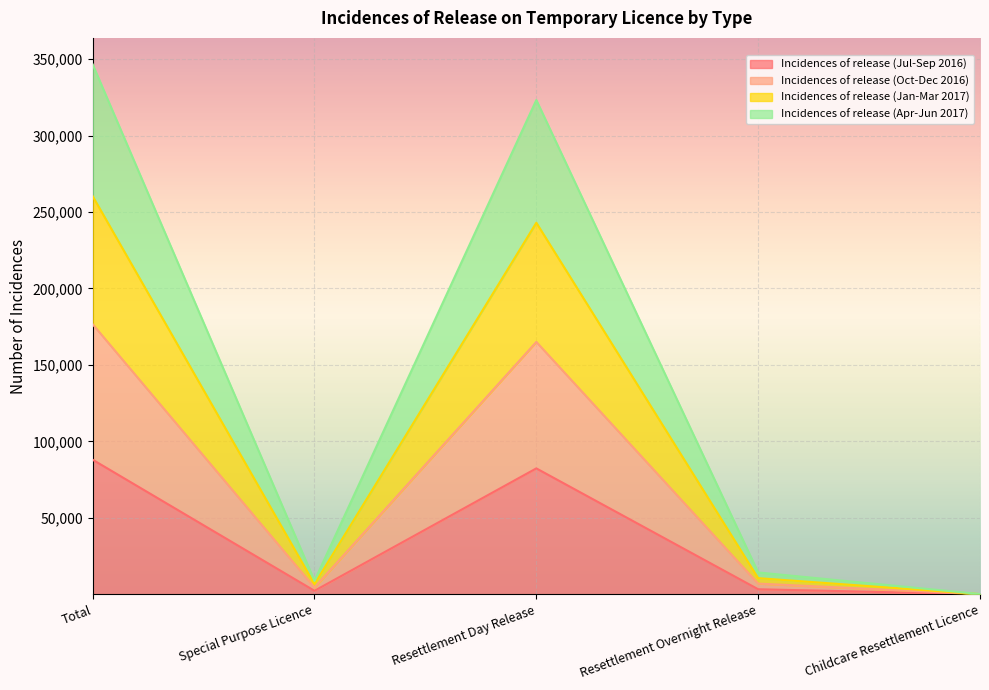

The value of Incidences of release (Oct-Dec 2016) at Resettlement Overnight Release is 22920. True or false?

False